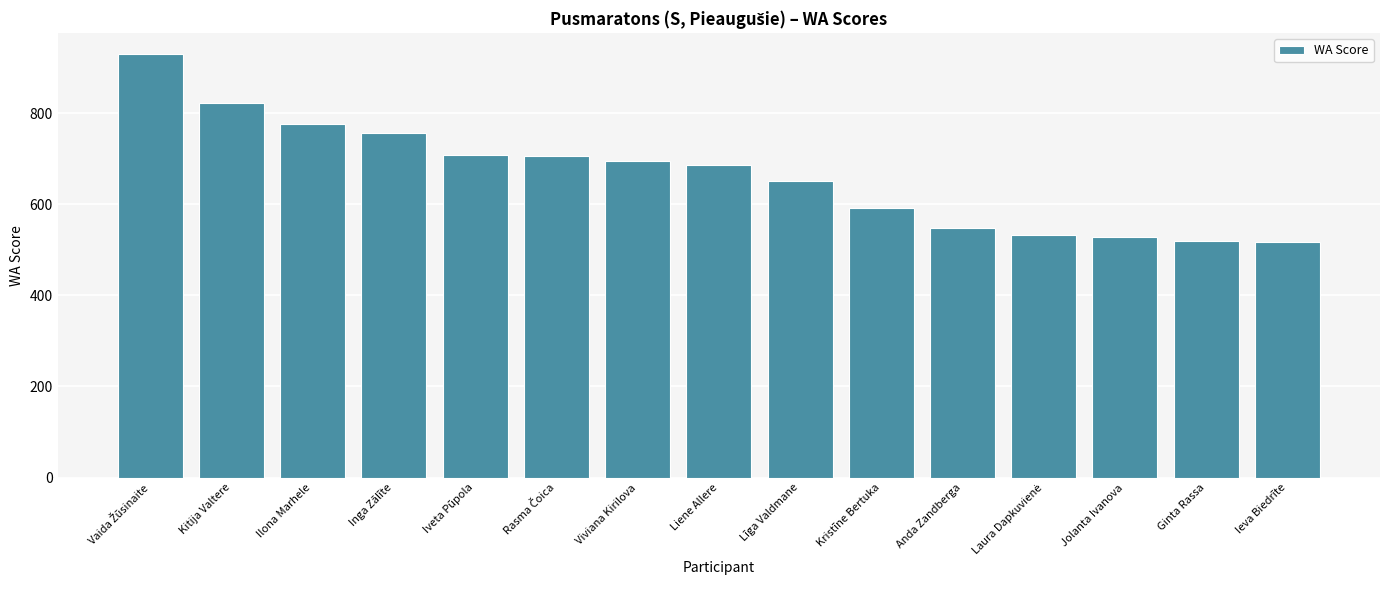

What is the maximum value shown in the chart?

929